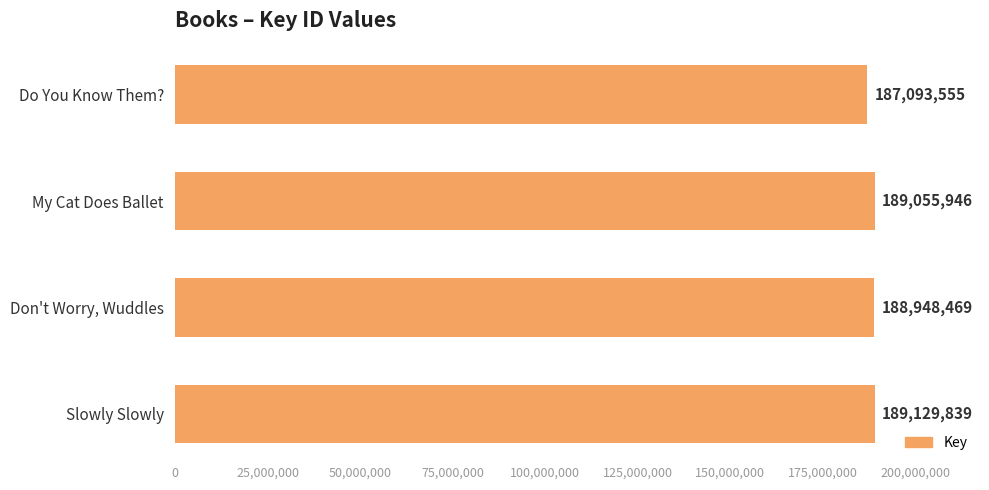

Is it true that the value at Slowly Slowly is 189129839?

True